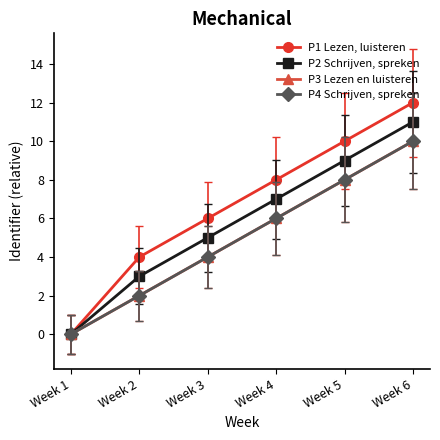

Which series has the largest range (max minus min)?

P1 Lezen, luisteren